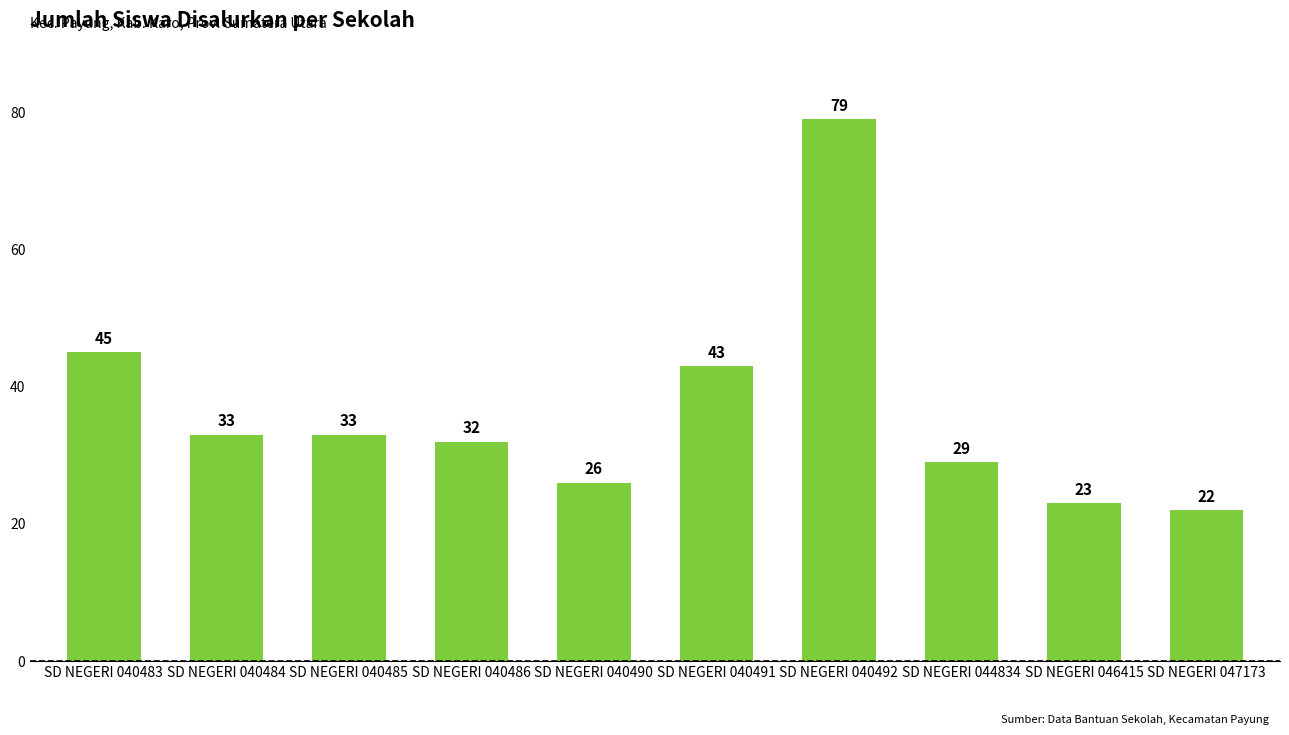

Which label corresponds to the smallest value in the chart?

SD NEGERI 047173